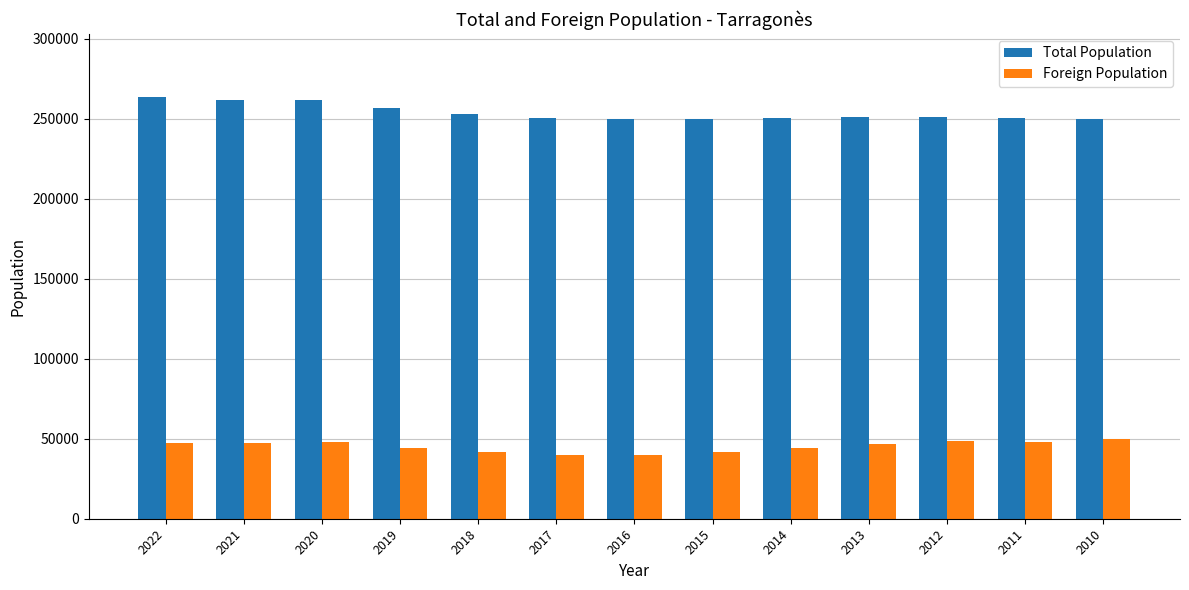

What is the difference between the maximum and second lowest values in the Total Population series?

13710